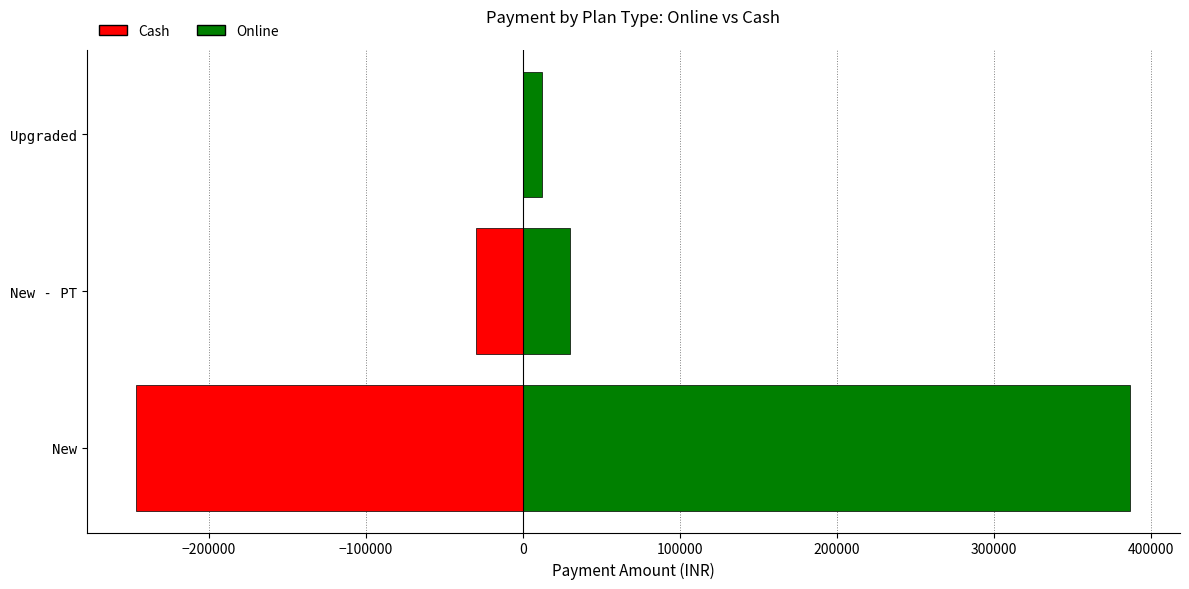

Which series has the widest spread of values?

Online